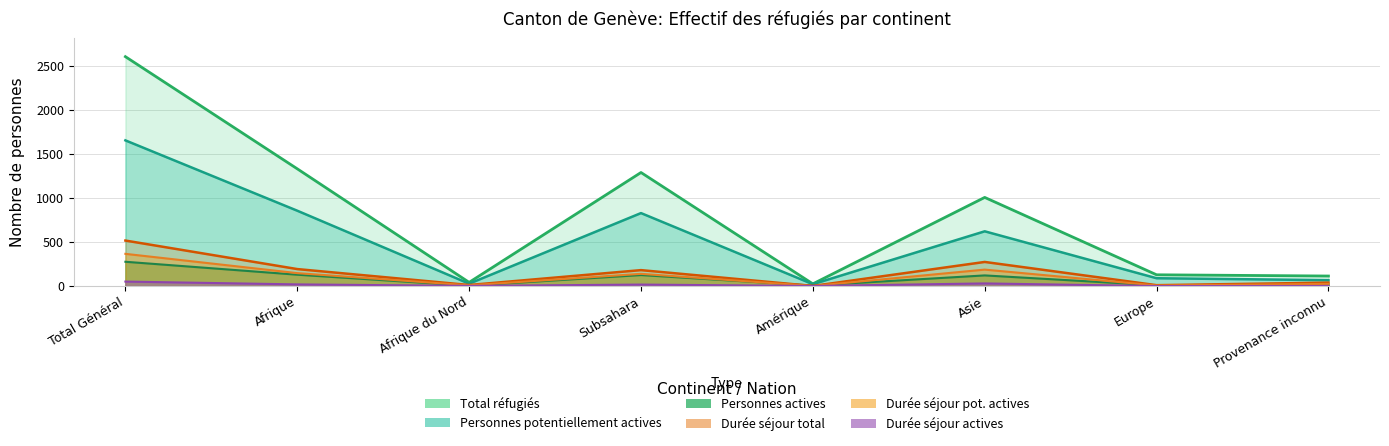

List the labels in order of Durée séjour total value, largest first.

Total Général, Asie, Afrique, Subsahara, Provenance inconnu, Afrique du Nord, Europe, Amérique